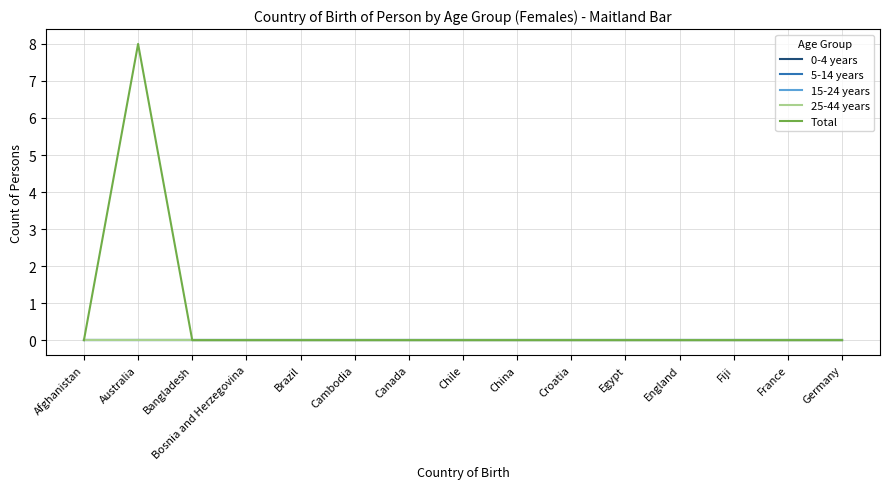

Does the chart have visible grid lines?

Yes